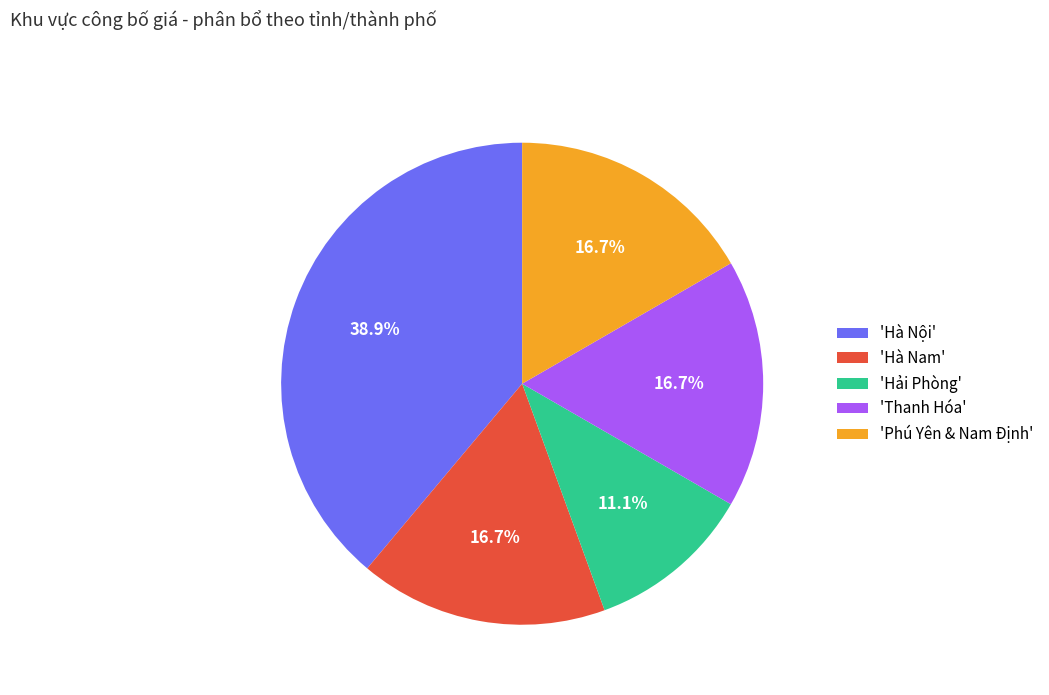

Is there a majority slice in this chart?

No